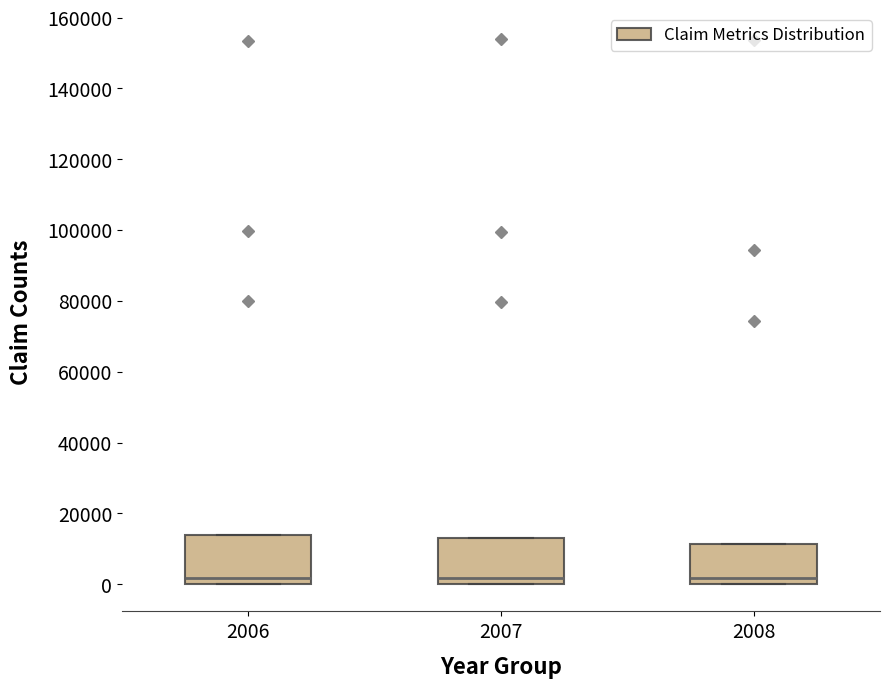

Reading left to right, transcribe this box plot: for each box, give where its median line is, the range the box spans, and where its two whiskers end, as read against the y-axis. The values are not printed on the chart, so give them approximately, as read against the axis.

2006: median 2000, box 0 to 14000, whiskers 0 to 14000
2007: median 2000, box 0 to 14000, whiskers 0 to 14000
2008: median 2000, box 0 to 12000, whiskers 0 to 12000